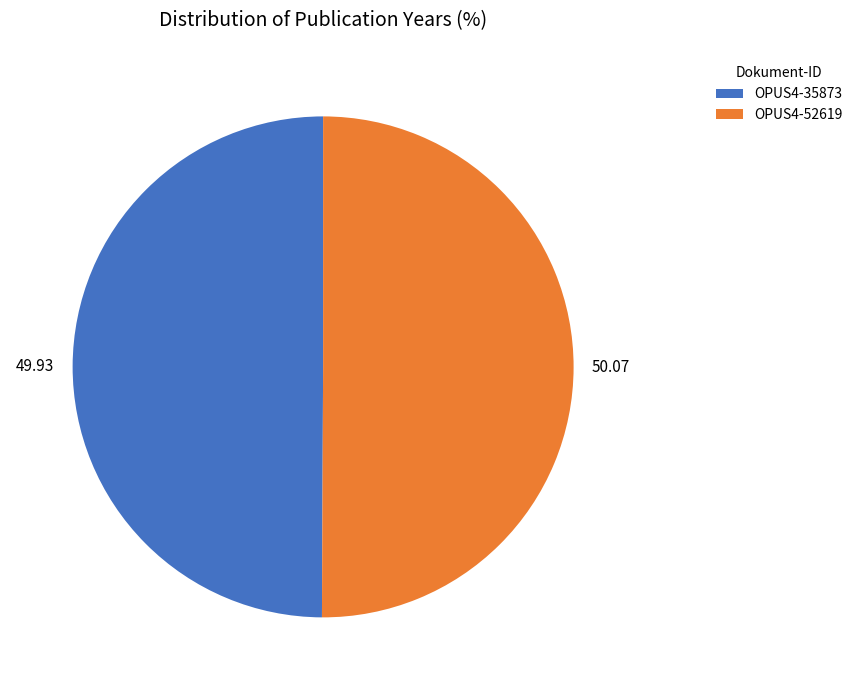

Is the sum of OPUS4-35873 and OPUS4-52619 greater than half?

Yes